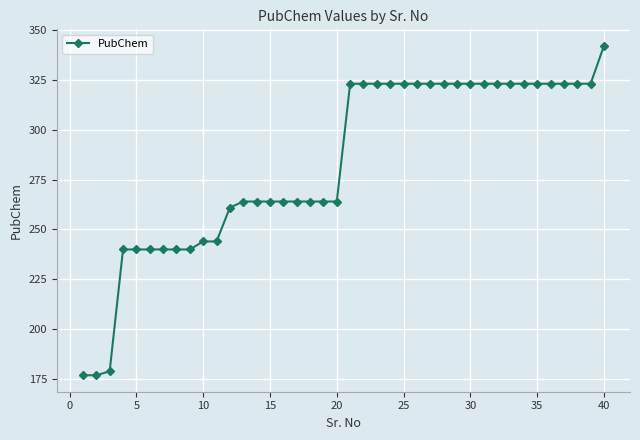

What is the value of the 16th point from the left?

264